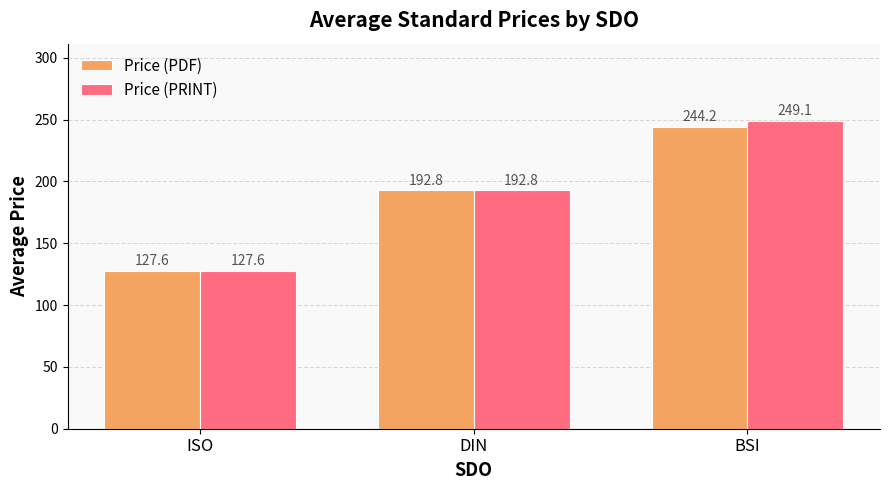

At which category is the sum across all series the highest?

BSI